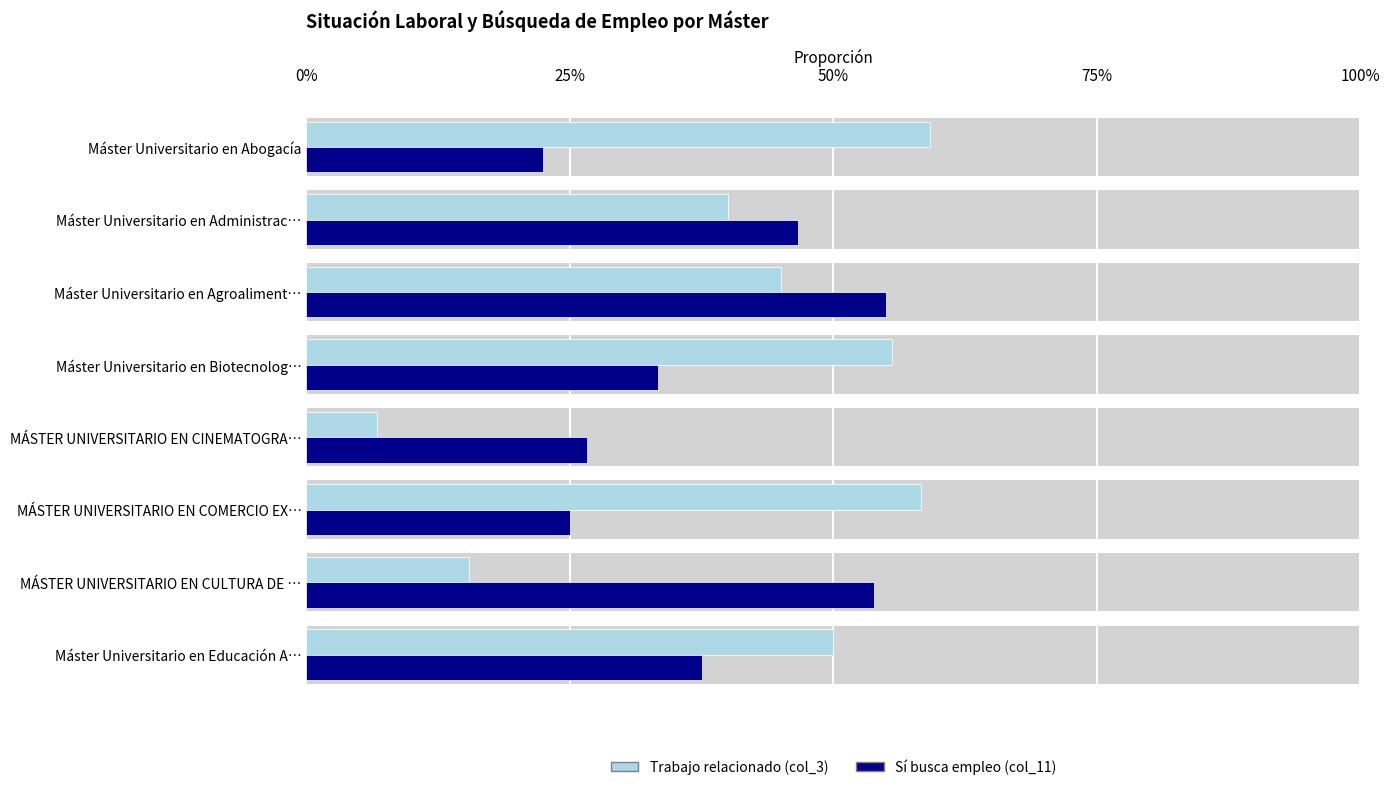

How many bars are there in total?

16